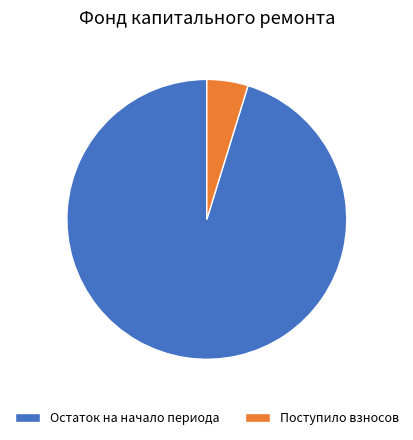

Rank the categories by value from lowest to highest.

Поступило взносов, Остаток на начало периода